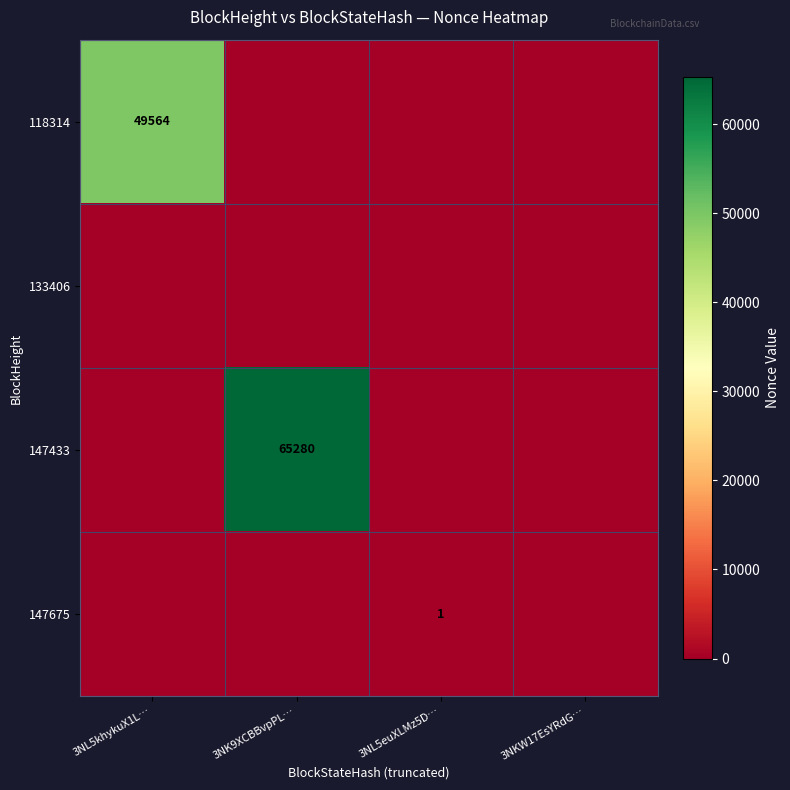

What is the difference between the maximum and minimum values in the 147433 series?

65280